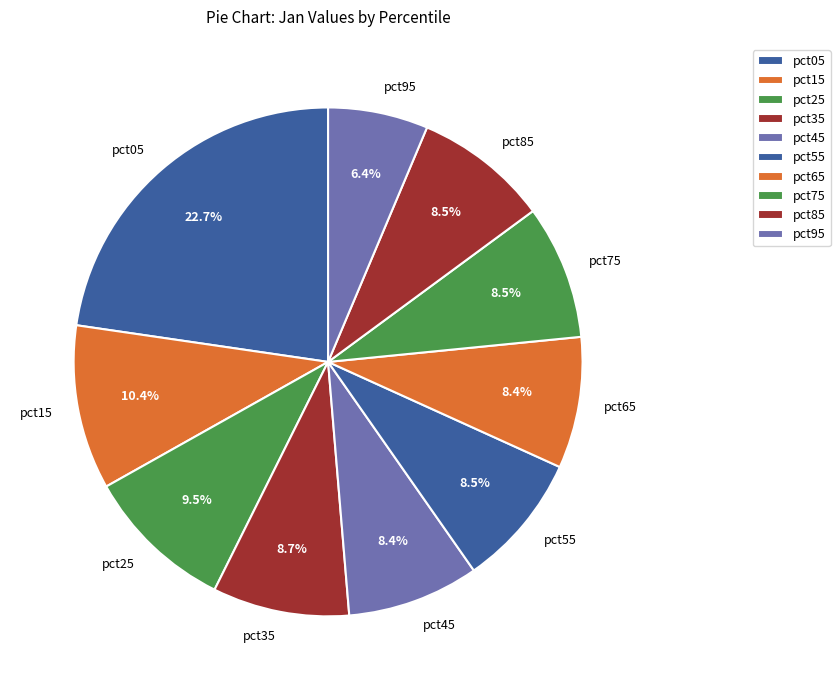

To the nearest percent, what is the combined percentage of pct75 and pct95?

15%